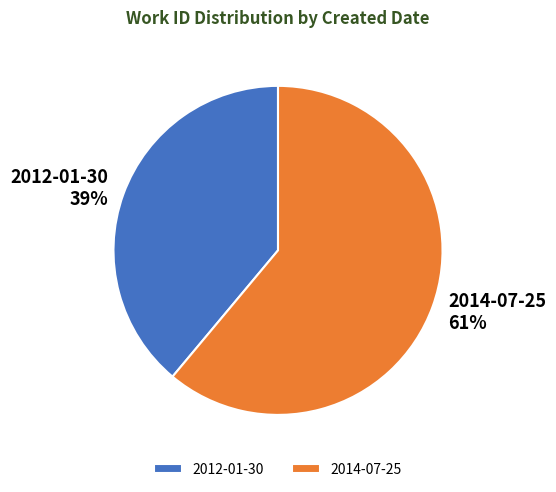

Combined, do 2012-01-30 and 2014-07-25 account for over 50%?

Yes